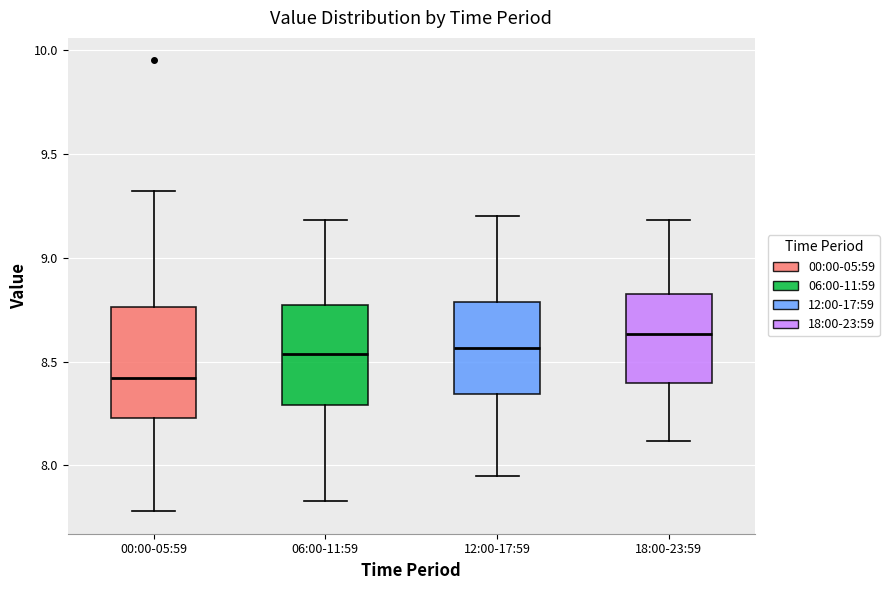

Reading left to right, transcribe this box plot: for each box, give where its median line is, the range the box spans, and where its two whiskers end, as read against the y-axis. The values are not printed on the chart, so give them approximately, as read against the axis.

00:00-05:59: median 8.40, box 8.25 to 8.75, whiskers 7.80 to 9.30
06:00-11:59: median 8.55, box 8.30 to 8.75, whiskers 7.85 to 9.20
12:00-17:59: median 8.55, box 8.35 to 8.80, whiskers 7.95 to 9.20
18:00-23:59: median 8.65, box 8.40 to 8.85, whiskers 8.10 to 9.20